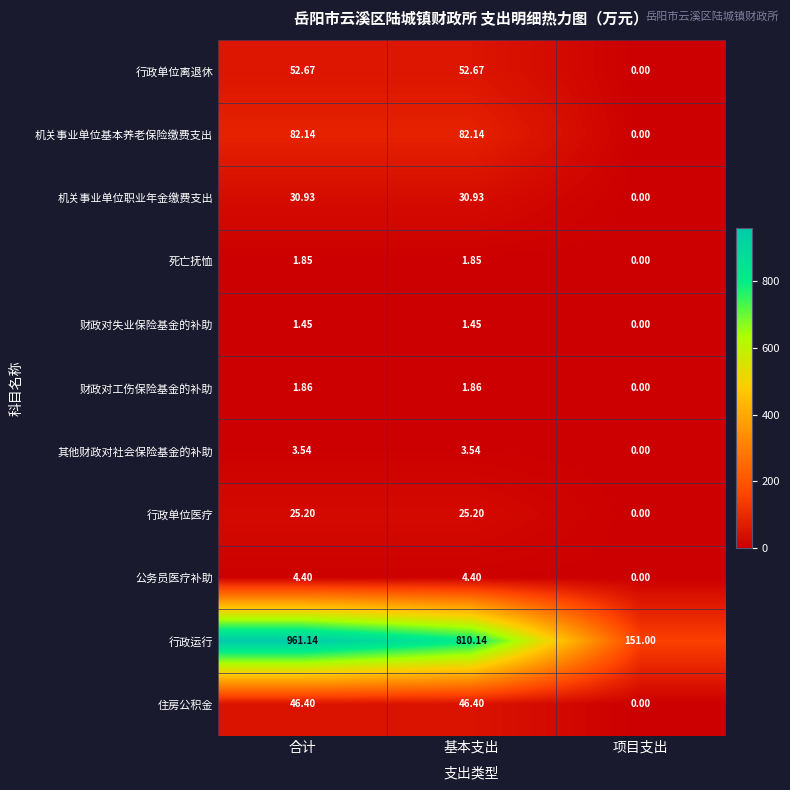

How many series are shown in this chart?

11